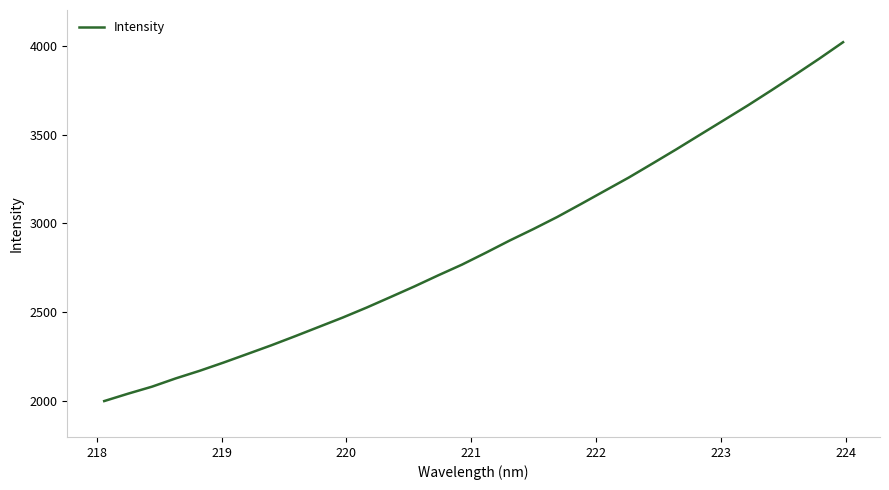

What is the difference between the maximum and minimum values?

2017.2